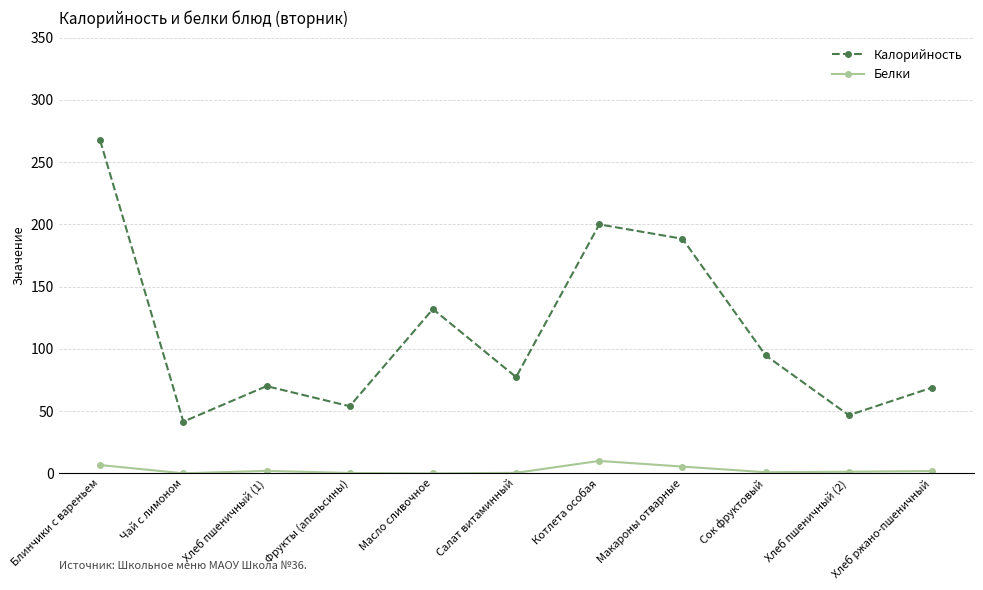

Which series has the largest range (max minus min)?

Калорийность